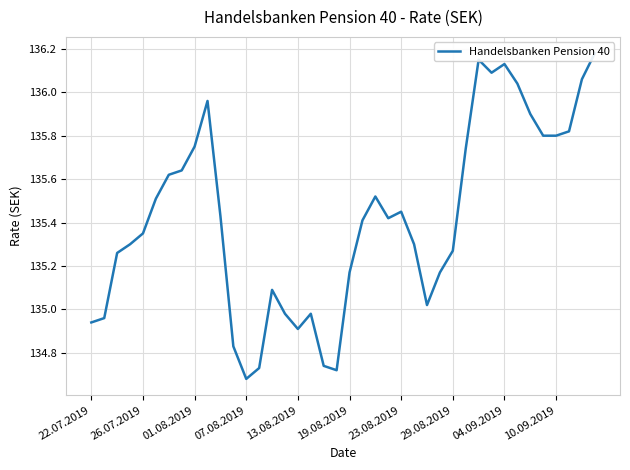

Is it true that the value at 39 is 208.6?

False